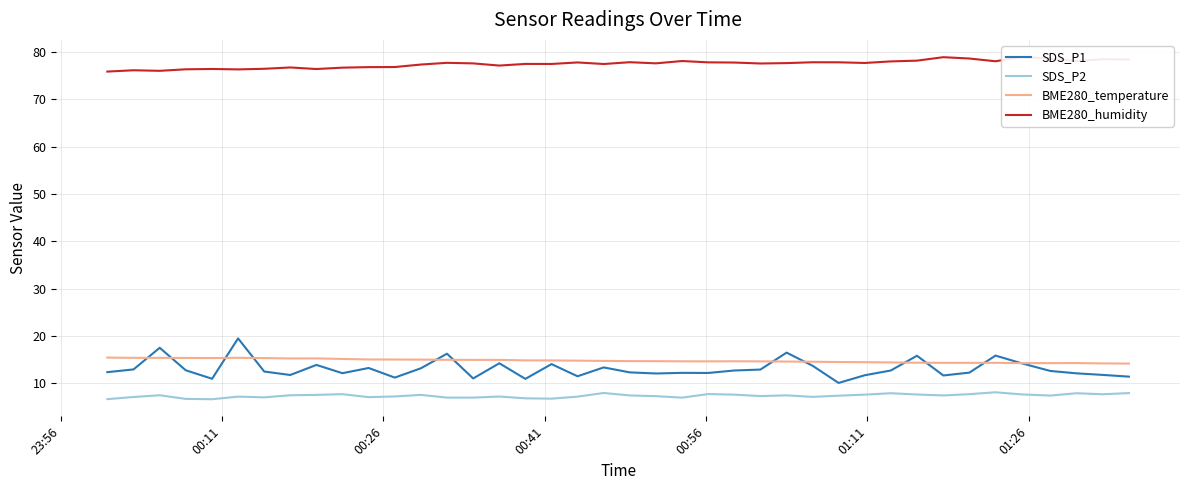

True or false: SDS_P1 and SDS_P2 intersect in this chart.

False